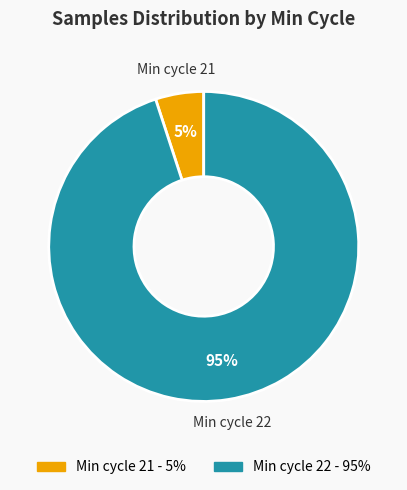

To the nearest percent, what is the average slice percentage?

50%